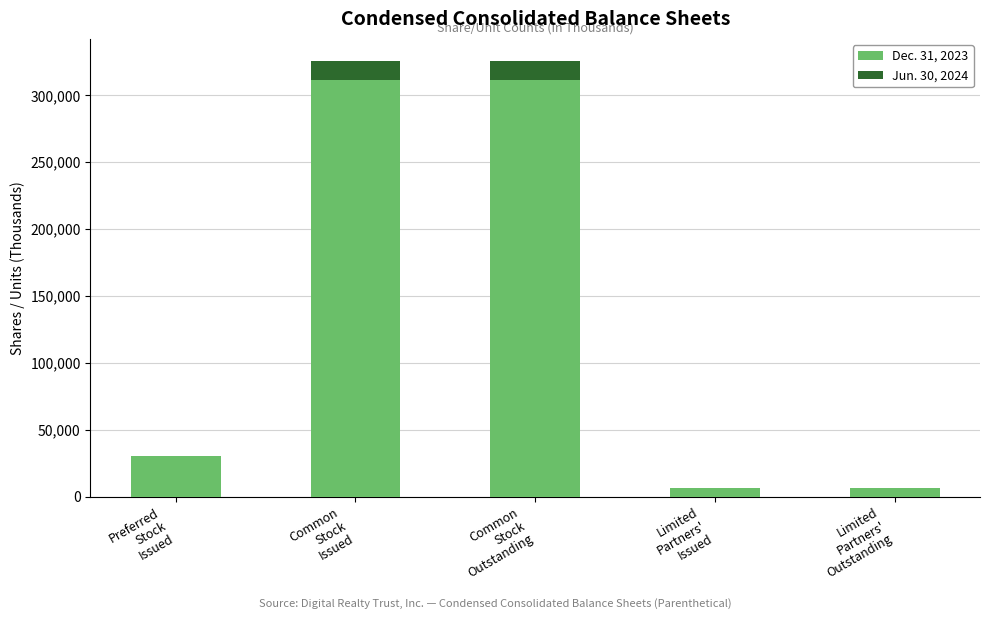

Is it true that Dec. 31, 2023 equals 6449 at Limited
Partners'
Outstanding?

True